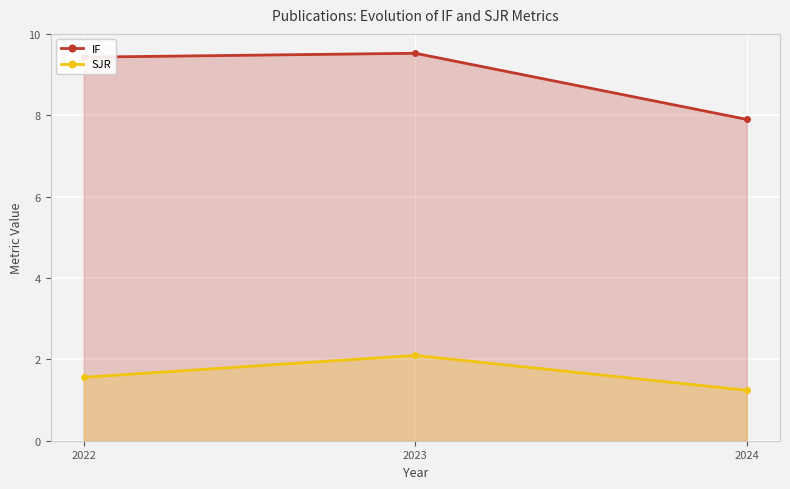

Reading left to right, extract all data points from this chart.

IF: 9.4	9.5	7.9
SJR: 1.6	2.1	1.2